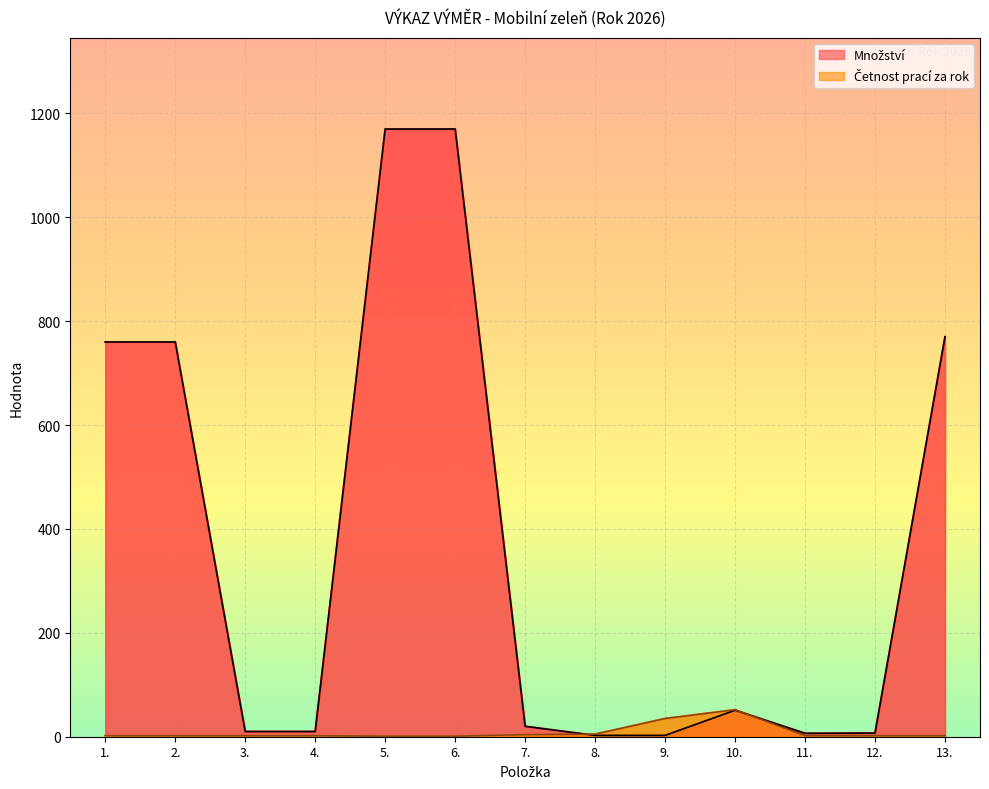

Is the value of Množství at 8. greater than the value of Četnost prací za rok at 5.?

Yes